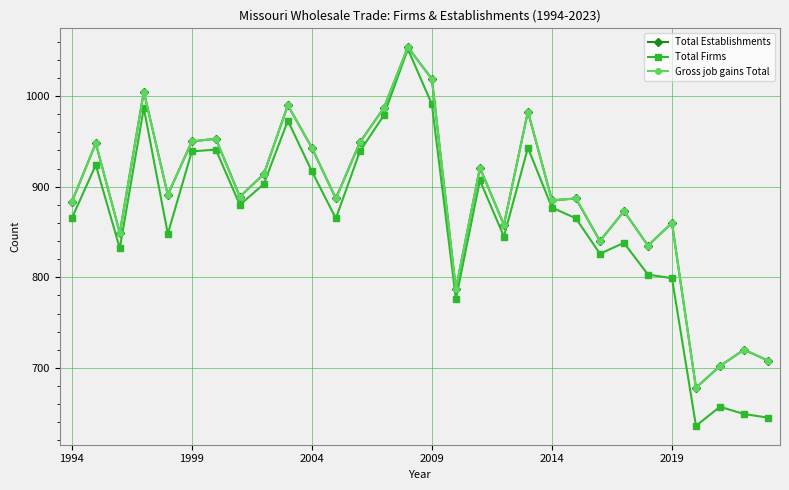

Is this an area chart (filled region under the line)?

No